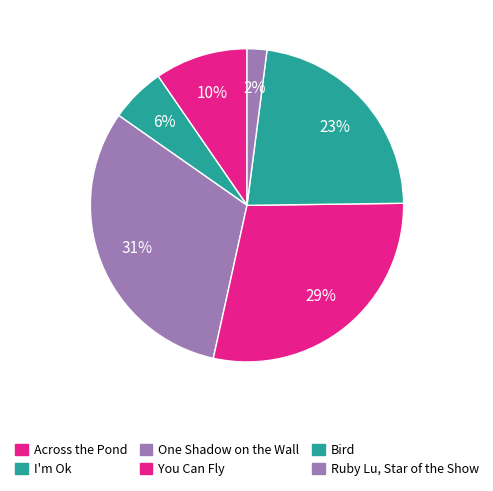

Approximately how many times larger is the value at You Can Fly compared to Ruby Lu, Star of the Show?

14.0